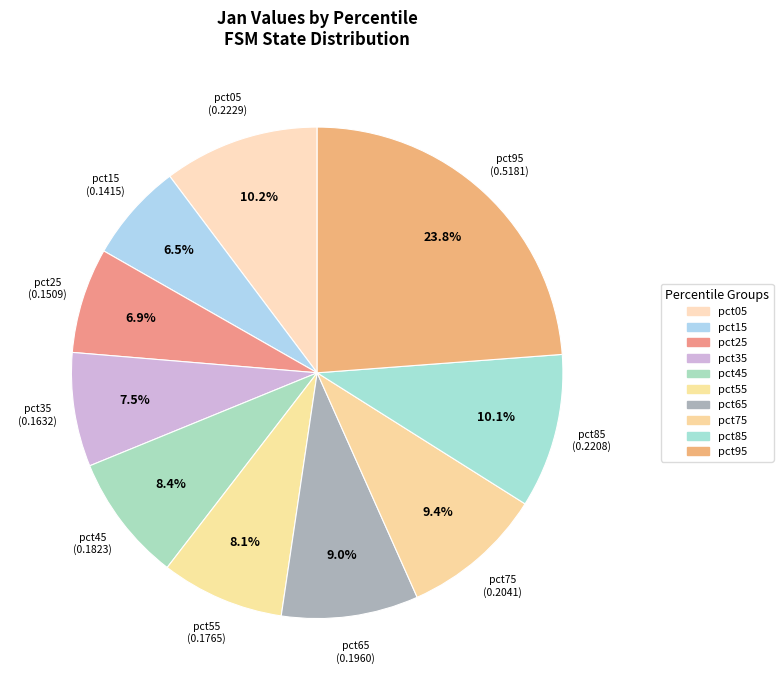

To the nearest percent, what portion does pct65 represent?

9%